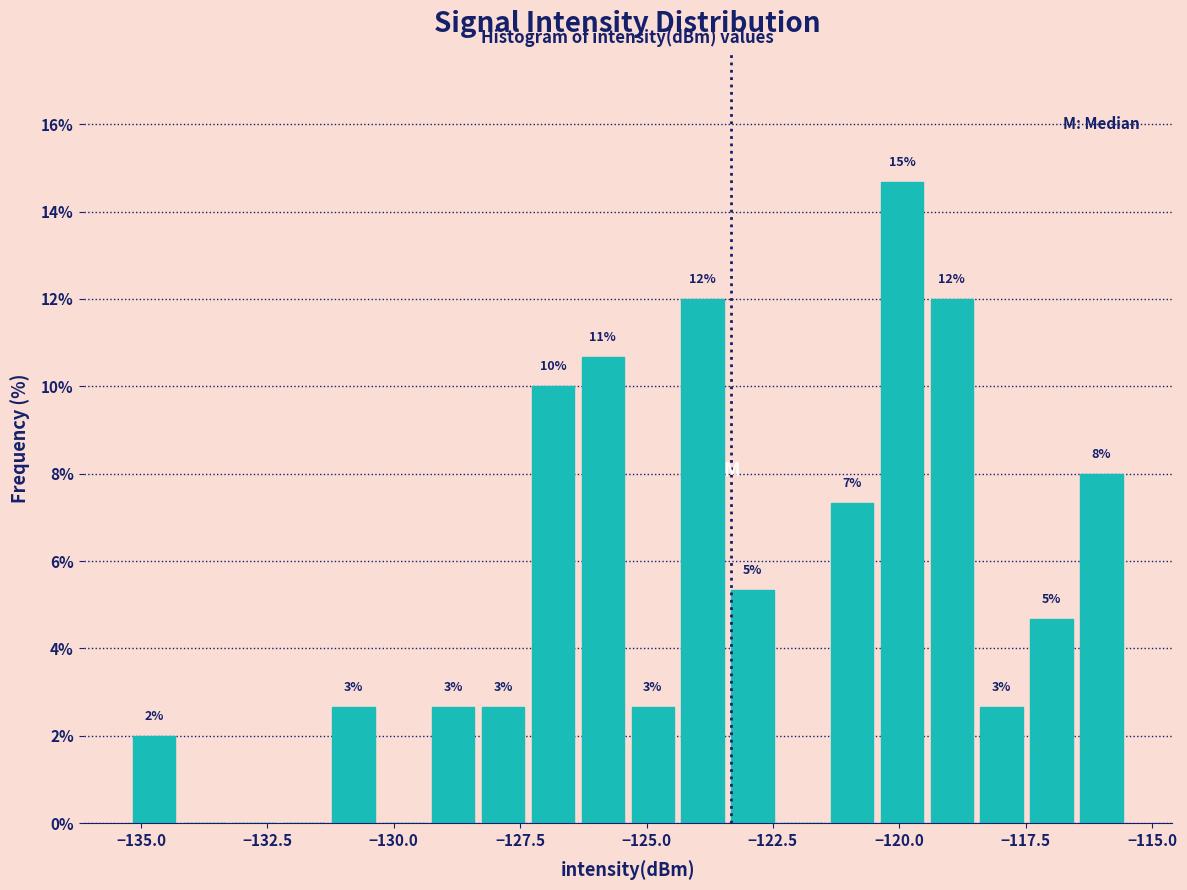

Around what value on the x-axis is the tallest bar? Give the approximate position of its centre, as read against the axis.

-120.0